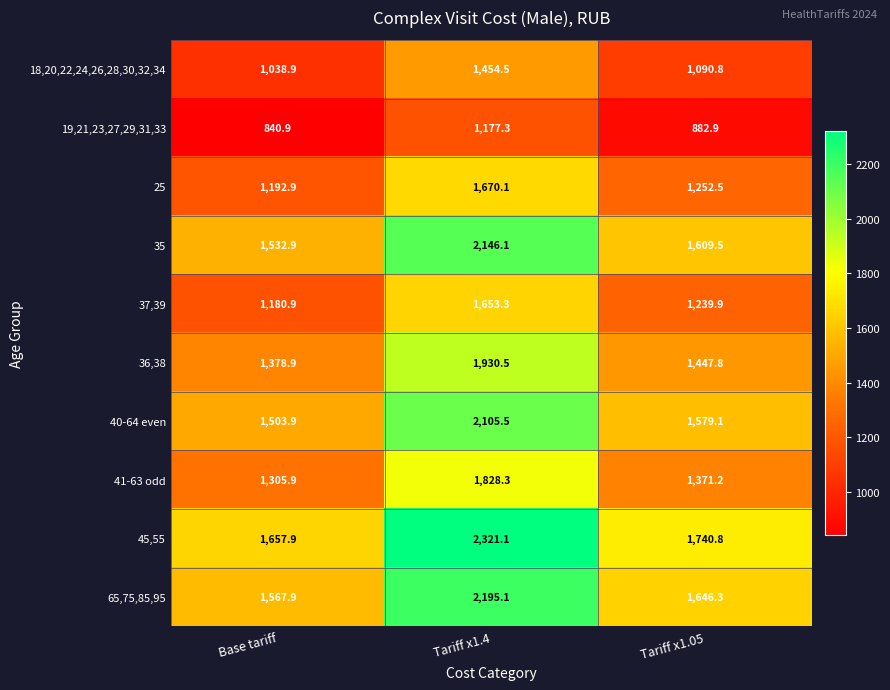

What is the difference between the highest and lowest values at Base tariff?

817.0